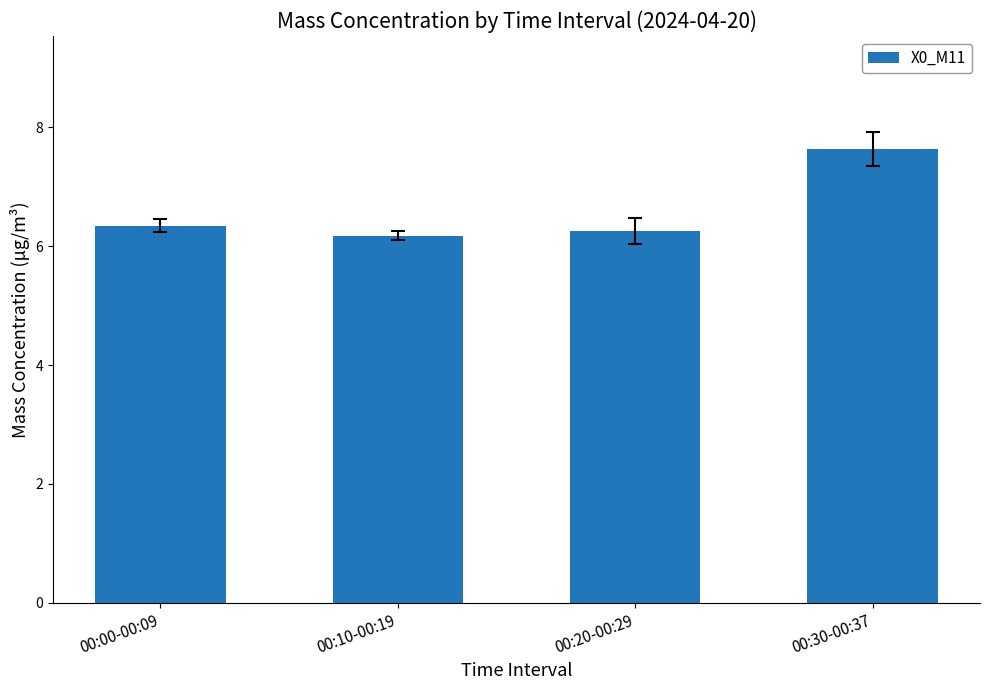

What is the label of the 3rd bar from the right?

00:10-00:19